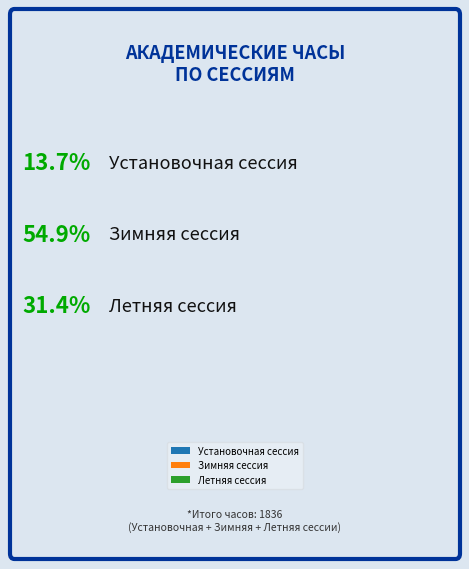

Which has a higher value, Зимняя сессия or Установочная сессия?

Зимняя сессия